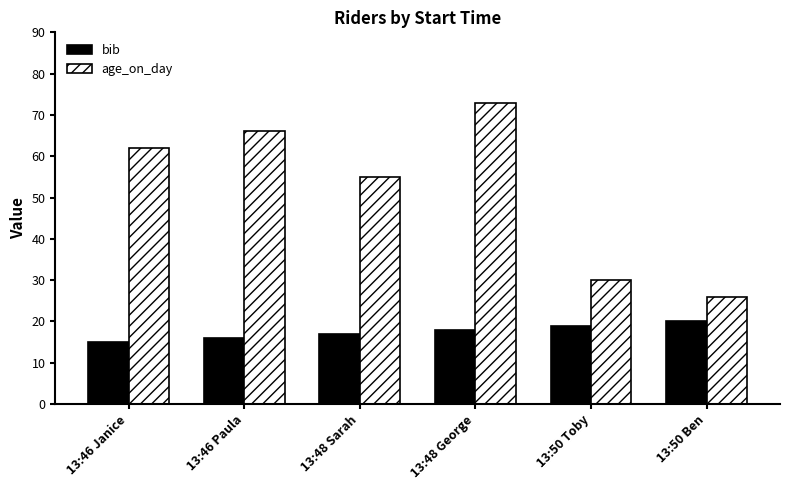

Rank the series by their maximum value, from lowest to highest.

bib, age_on_day